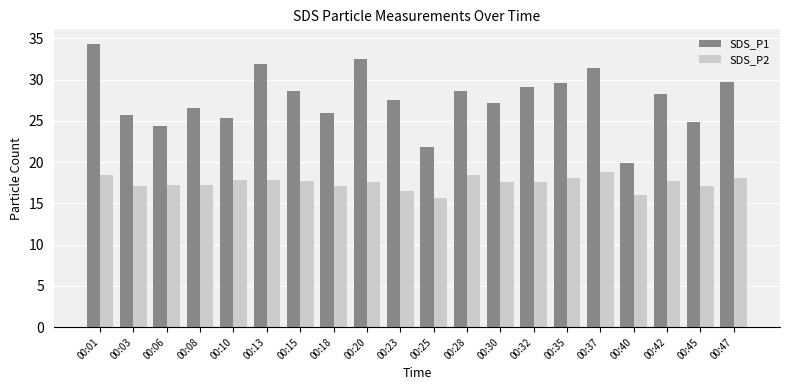

Which series has the largest range (max minus min)?

SDS_P1